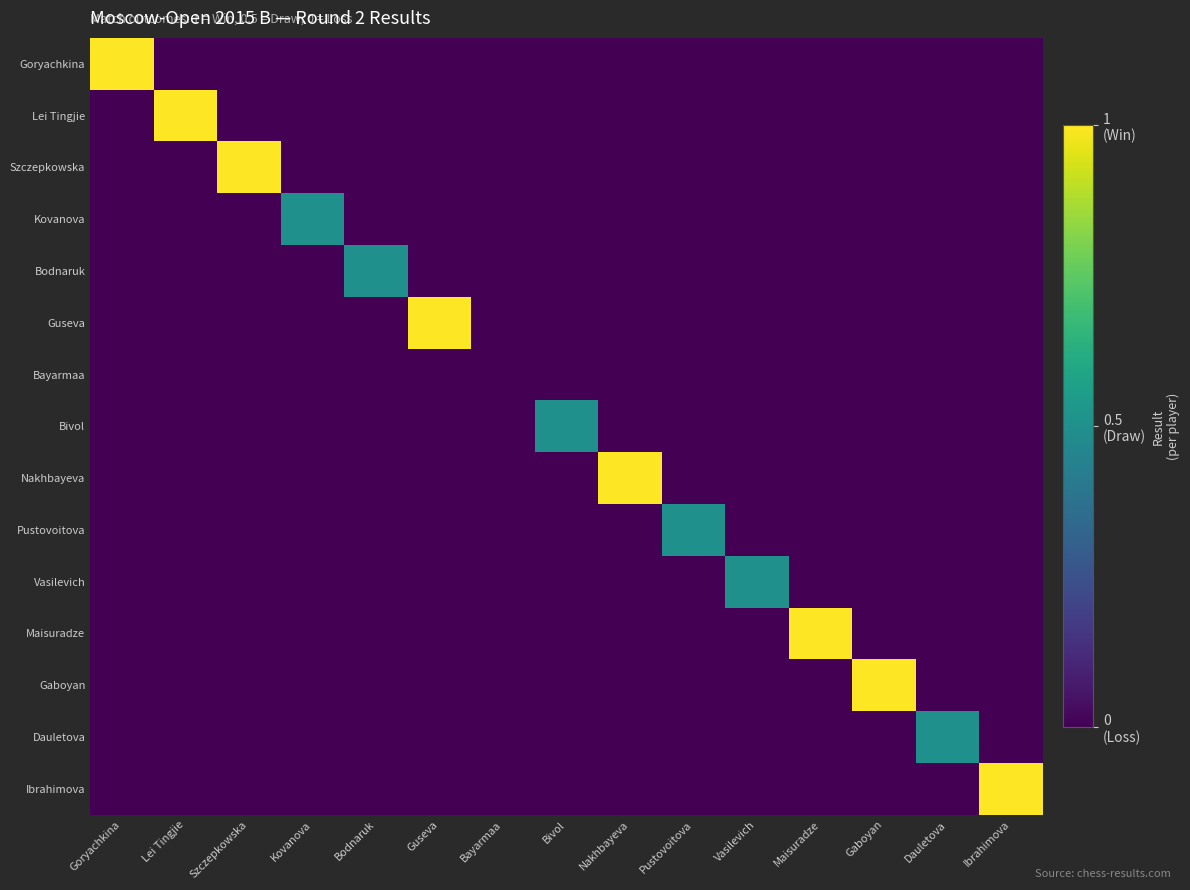

Reading left to right, what are all the values shown in this chart?

Goryachkina: Goryachkina=1.0	Lei Tingjie=0.0	Szczepkowska=0.0	Kovanova=0.0	Bodnaruk=0.0	Guseva=0.0	Bayarmaa=0.0	Bivol=0.0	Nakhbayeva=0.0	Pustovoitova=0.0	Vasilevich=0.0	Maisuradze=0.0	Gaboyan=0.0	Dauletova=0.0	Ibrahimova=0.0
Lei Tingjie: Goryachkina=0.0	Lei Tingjie=1.0	Szczepkowska=0.0	Kovanova=0.0	Bodnaruk=0.0	Guseva=0.0	Bayarmaa=0.0	Bivol=0.0	Nakhbayeva=0.0	Pustovoitova=0.0	Vasilevich=0.0	Maisuradze=0.0	Gaboyan=0.0	Dauletova=0.0	Ibrahimova=0.0
Szczepkowska: Goryachkina=0.0	Lei Tingjie=0.0	Szczepkowska=1.0	Kovanova=0.0	Bodnaruk=0.0	Guseva=0.0	Bayarmaa=0.0	Bivol=0.0	Nakhbayeva=0.0	Pustovoitova=0.0	Vasilevich=0.0	Maisuradze=0.0	Gaboyan=0.0	Dauletova=0.0	Ibrahimova=0.0
Kovanova: Goryachkina=0.0	Lei Tingjie=0.0	Szczepkowska=0.0	Kovanova=0.5	Bodnaruk=0.0	Guseva=0.0	Bayarmaa=0.0	Bivol=0.0	Nakhbayeva=0.0	Pustovoitova=0.0	Vasilevich=0.0	Maisuradze=0.0	Gaboyan=0.0	Dauletova=0.0	Ibrahimova=0.0
Bodnaruk: Goryachkina=0.0	Lei Tingjie=0.0	Szczepkowska=0.0	Kovanova=0.0	Bodnaruk=0.5	Guseva=0.0	Bayarmaa=0.0	Bivol=0.0	Nakhbayeva=0.0	Pustovoitova=0.0	Vasilevich=0.0	Maisuradze=0.0	Gaboyan=0.0	Dauletova=0.0	Ibrahimova=0.0
Guseva: Goryachkina=0.0	Lei Tingjie=0.0	Szczepkowska=0.0	Kovanova=0.0	Bodnaruk=0.0	Guseva=1.0	Bayarmaa=0.0	Bivol=0.0	Nakhbayeva=0.0	Pustovoitova=0.0	Vasilevich=0.0	Maisuradze=0.0	Gaboyan=0.0	Dauletova=0.0	Ibrahimova=0.0
Bayarmaa: Goryachkina=0.0	Lei Tingjie=0.0	Szczepkowska=0.0	Kovanova=0.0	Bodnaruk=0.0	Guseva=0.0	Bayarmaa=0.0	Bivol=0.0	Nakhbayeva=0.0	Pustovoitova=0.0	Vasilevich=0.0	Maisuradze=0.0	Gaboyan=0.0	Dauletova=0.0	Ibrahimova=0.0
Bivol: Goryachkina=0.0	Lei Tingjie=0.0	Szczepkowska=0.0	Kovanova=0.0	Bodnaruk=0.0	Guseva=0.0	Bayarmaa=0.0	Bivol=0.5	Nakhbayeva=0.0	Pustovoitova=0.0	Vasilevich=0.0	Maisuradze=0.0	Gaboyan=0.0	Dauletova=0.0	Ibrahimova=0.0
Nakhbayeva: Goryachkina=0.0	Lei Tingjie=0.0	Szczepkowska=0.0	Kovanova=0.0	Bodnaruk=0.0	Guseva=0.0	Bayarmaa=0.0	Bivol=0.0	Nakhbayeva=1.0	Pustovoitova=0.0	Vasilevich=0.0	Maisuradze=0.0	Gaboyan=0.0	Dauletova=0.0	Ibrahimova=0.0
Pustovoitova: Goryachkina=0.0	Lei Tingjie=0.0	Szczepkowska=0.0	Kovanova=0.0	Bodnaruk=0.0	Guseva=0.0	Bayarmaa=0.0	Bivol=0.0	Nakhbayeva=0.0	Pustovoitova=0.5	Vasilevich=0.0	Maisuradze=0.0	Gaboyan=0.0	Dauletova=0.0	Ibrahimova=0.0
Vasilevich: Goryachkina=0.0	Lei Tingjie=0.0	Szczepkowska=0.0	Kovanova=0.0	Bodnaruk=0.0	Guseva=0.0	Bayarmaa=0.0	Bivol=0.0	Nakhbayeva=0.0	Pustovoitova=0.0	Vasilevich=0.5	Maisuradze=0.0	Gaboyan=0.0	Dauletova=0.0	Ibrahimova=0.0
Maisuradze: Goryachkina=0.0	Lei Tingjie=0.0	Szczepkowska=0.0	Kovanova=0.0	Bodnaruk=0.0	Guseva=0.0	Bayarmaa=0.0	Bivol=0.0	Nakhbayeva=0.0	Pustovoitova=0.0	Vasilevich=0.0	Maisuradze=1.0	Gaboyan=0.0	Dauletova=0.0	Ibrahimova=0.0
Gaboyan: Goryachkina=0.0	Lei Tingjie=0.0	Szczepkowska=0.0	Kovanova=0.0	Bodnaruk=0.0	Guseva=0.0	Bayarmaa=0.0	Bivol=0.0	Nakhbayeva=0.0	Pustovoitova=0.0	Vasilevich=0.0	Maisuradze=0.0	Gaboyan=1.0	Dauletova=0.0	Ibrahimova=0.0
Dauletova: Goryachkina=0.0	Lei Tingjie=0.0	Szczepkowska=0.0	Kovanova=0.0	Bodnaruk=0.0	Guseva=0.0	Bayarmaa=0.0	Bivol=0.0	Nakhbayeva=0.0	Pustovoitova=0.0	Vasilevich=0.0	Maisuradze=0.0	Gaboyan=0.0	Dauletova=0.5	Ibrahimova=0.0
Ibrahimova: Goryachkina=0.0	Lei Tingjie=0.0	Szczepkowska=0.0	Kovanova=0.0	Bodnaruk=0.0	Guseva=0.0	Bayarmaa=0.0	Bivol=0.0	Nakhbayeva=0.0	Pustovoitova=0.0	Vasilevich=0.0	Maisuradze=0.0	Gaboyan=0.0	Dauletova=0.0	Ibrahimova=1.0